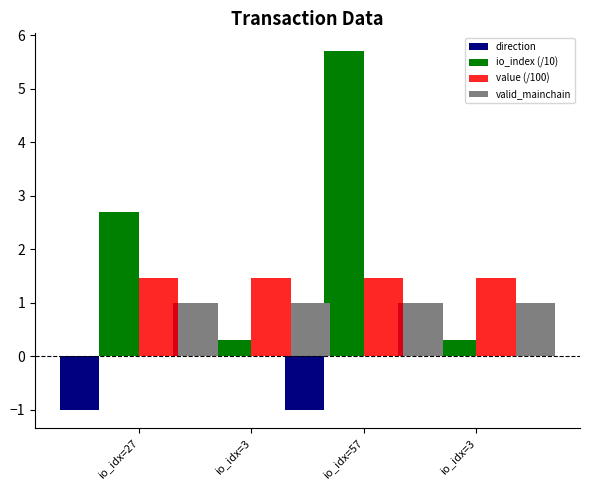

Which series has the largest range (max minus min)?

io_index (/10)